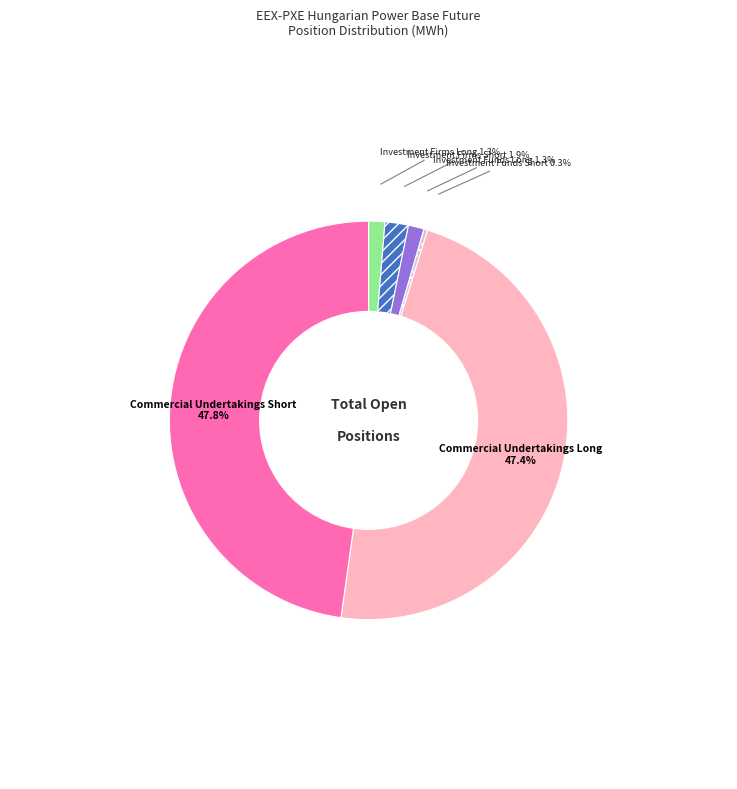

Approximately how many times larger is the value at Investment Firms Long compared to Investment Firms Short?

0.7